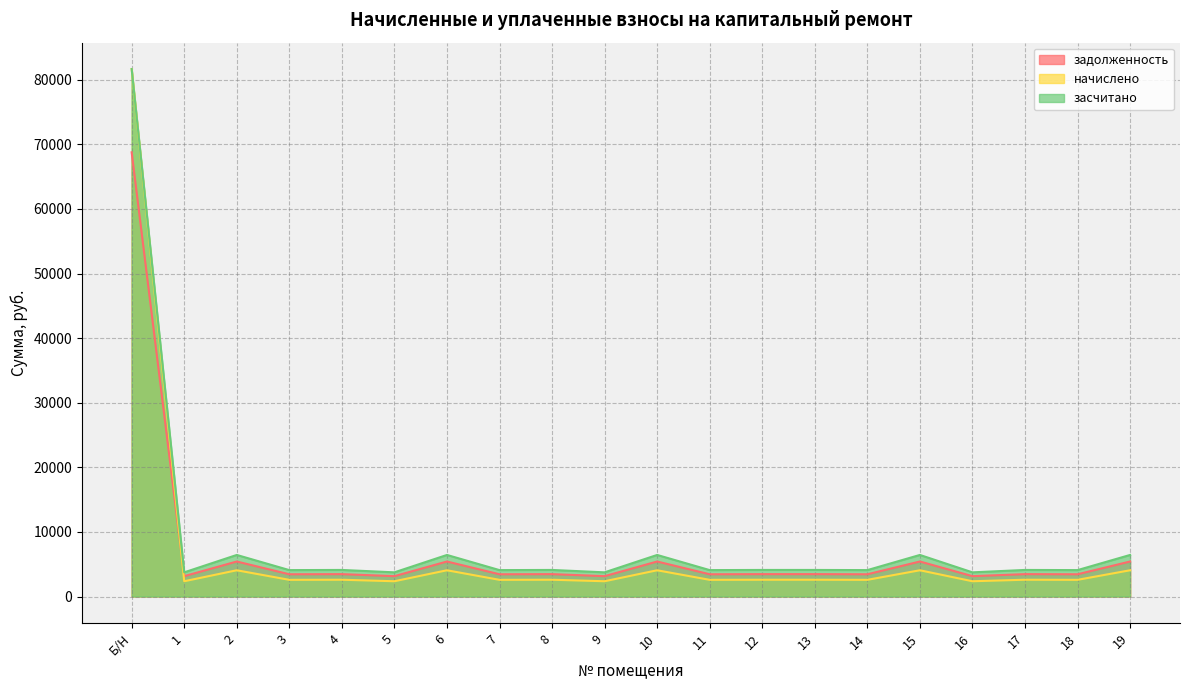

How many interior local valleys does the задолженность series have?

9